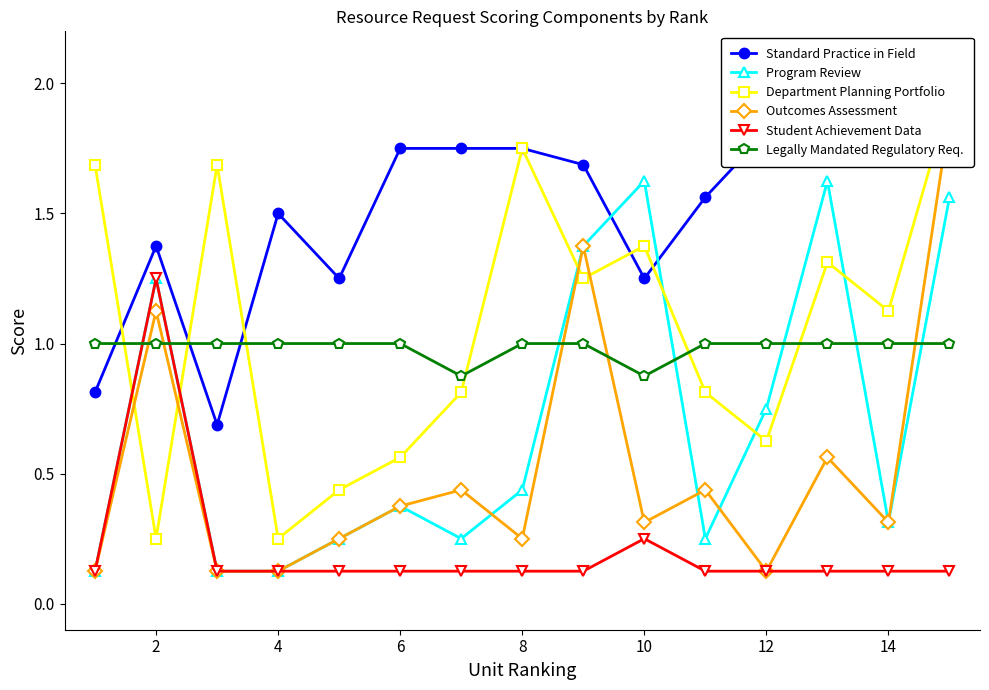

How many intersections are there between Student Achievement Data and Legally Mandated Regulatory Req.?

2